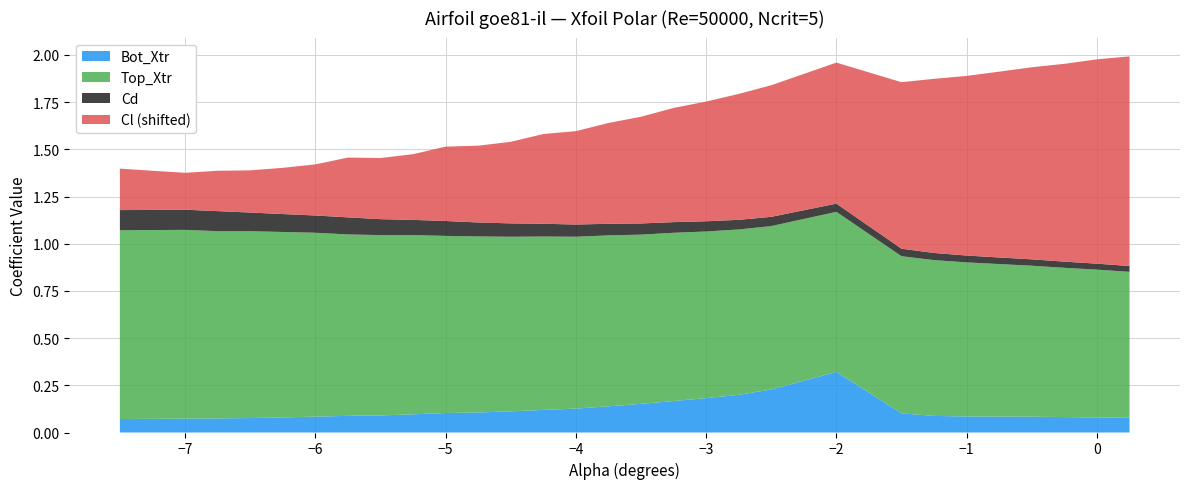

Reading left to right, what are all the values shown in this chart?

Cl: -0.3	-0.3	-0.3	-0.3	-0.3	-0.3	-0.2	-0.2	-0.2	-0.2	-0.1	-0.1	-0.1	-0.0	-0.0	0.0	0.1	0.1	0.1	0.2	0.2	0.2	0.4	0.4	0.5	0.5	0.5	0.5	0.6	0.6
Cd: 0.1	0.1	0.1	0.1	0.1	0.1	0.1	0.1	0.1	0.1	0.1	0.1	0.1	0.1	0.1	0.1	0.1	0.1	0.1	0.1	0.0	0.0	0.0	0.0	0.0	0.0	0.0	0.0	0.0	0.0
Top_Xtr: 1.0	1.0	1.0	1.0	1.0	1.0	1.0	1.0	1.0	0.9	0.9	0.9	0.9	0.9	0.9	0.9	0.9	0.9	0.9	0.9	0.9	0.8	0.8	0.8	0.8	0.8	0.8	0.8	0.8	0.8
Bot_Xtr: 0.1	0.1	0.1	0.1	0.1	0.1	0.1	0.1	0.1	0.1	0.1	0.1	0.1	0.1	0.1	0.1	0.2	0.2	0.2	0.2	0.2	0.3	0.1	0.1	0.1	0.1	0.1	0.1	0.1	0.1